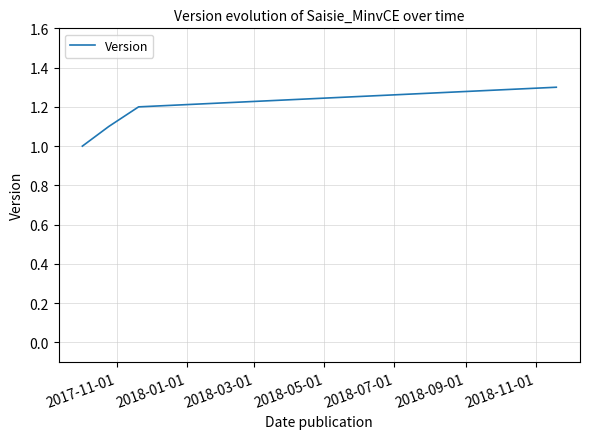

True or false: there are more than 2 points higher than both neighbors.

False